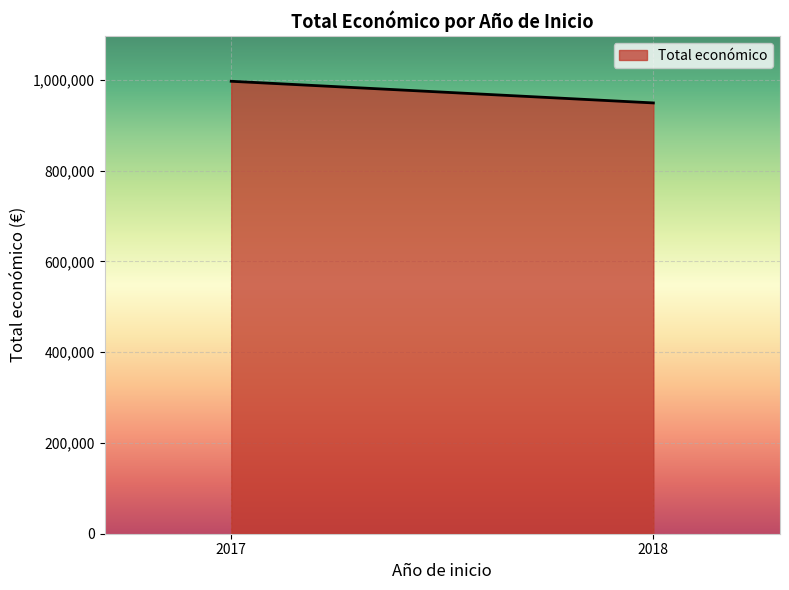

Rank the categories by value from highest to lowest.

2017, 2018